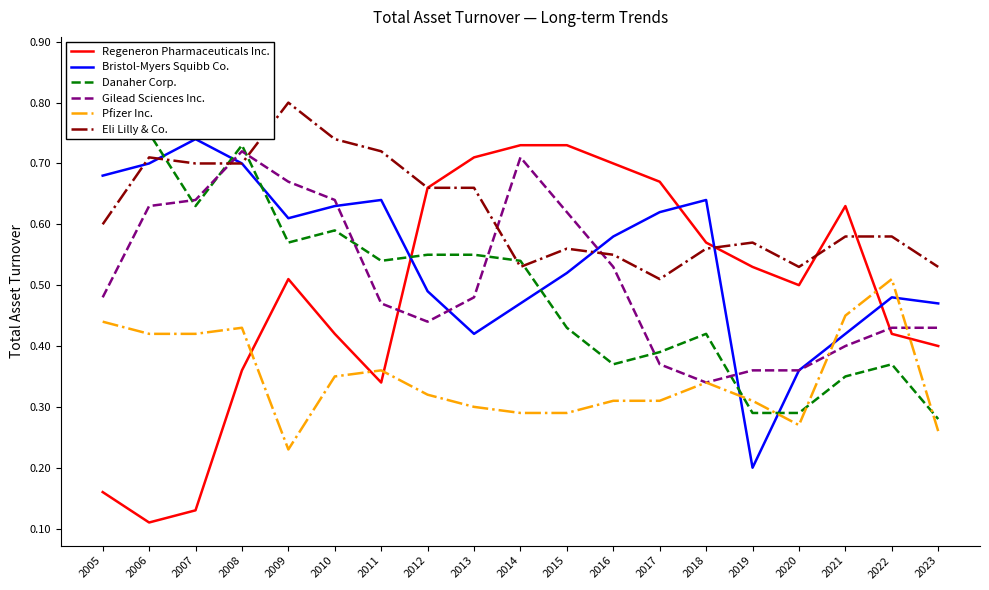

The Gilead Sciences Inc. series shows 0.4 at 2020. True or false?

True